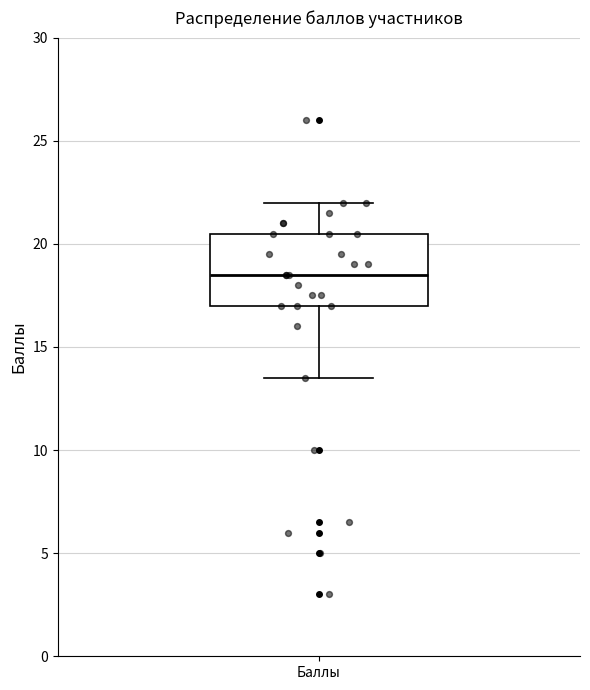

Read this box plot against the y-axis: the position of the median line, the range covered by the box, and the ends of both whiskers. The values are not printed on the chart, so give them approximately, as read against the axis.

median 18.5, box 17.0 to 20.5, whiskers 13.5 to 22.0